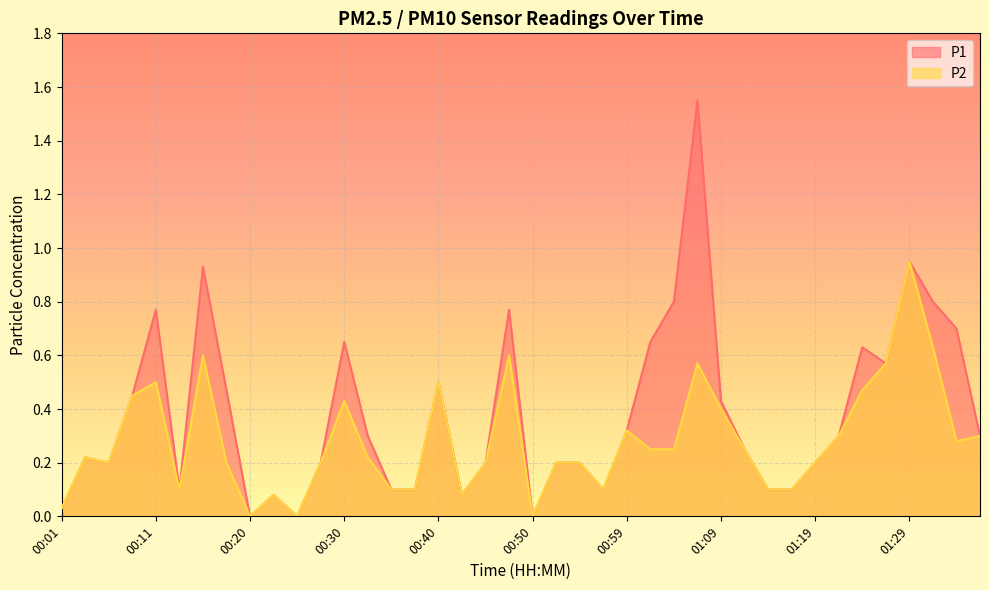

Which category has the lowest value in the P2 series?

00:20